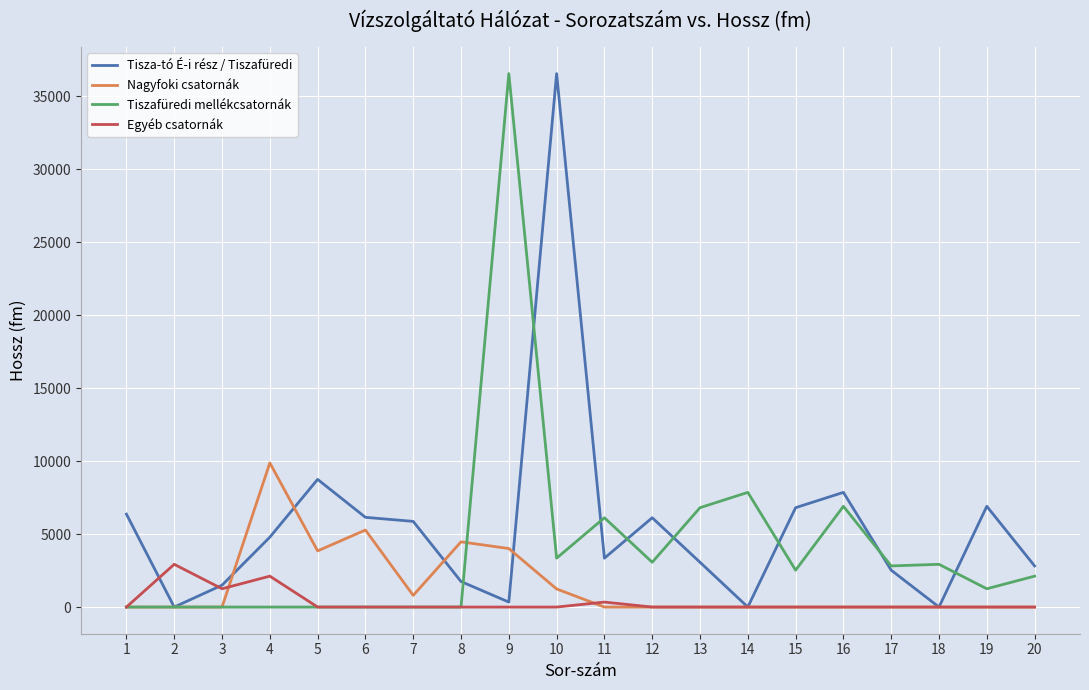

What is the total value across all series at 16?

14765